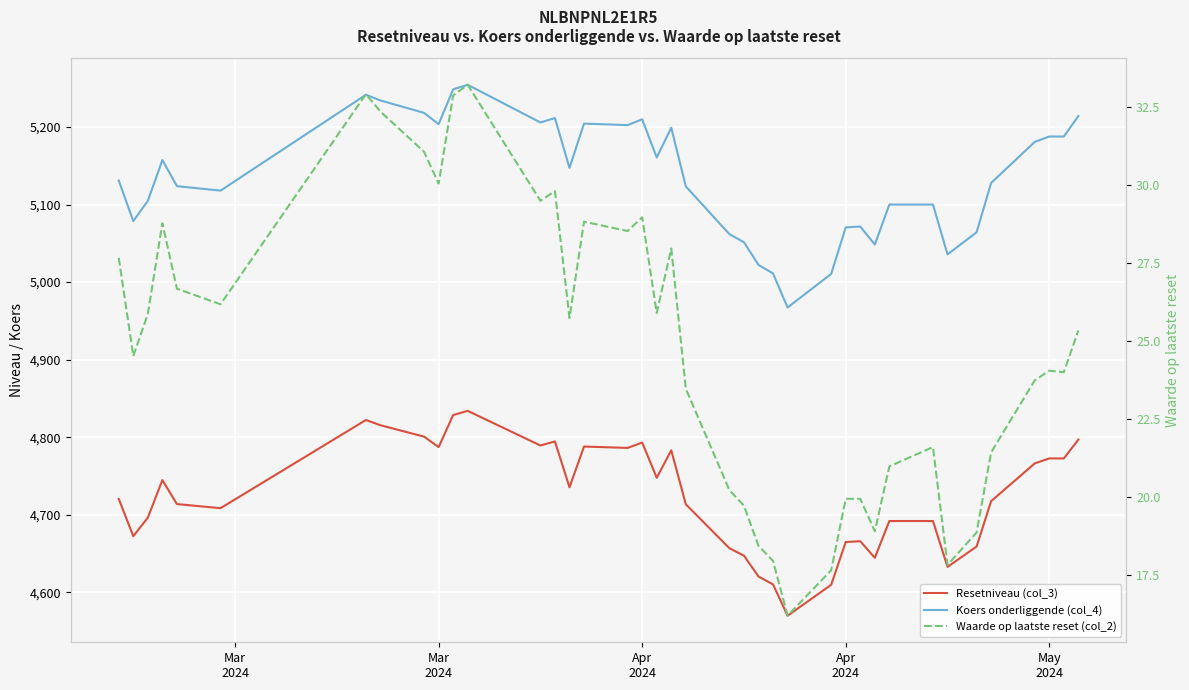

Which series has the largest total across all categories?

Koers onderliggende (col_4)